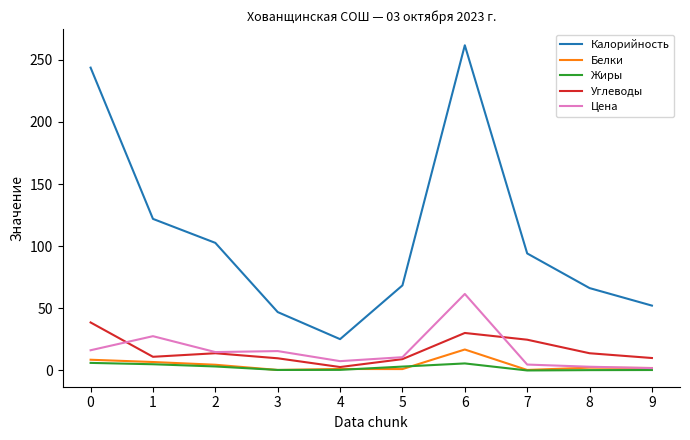

True or false: Жиры has a value of 0.4 at 9.

True